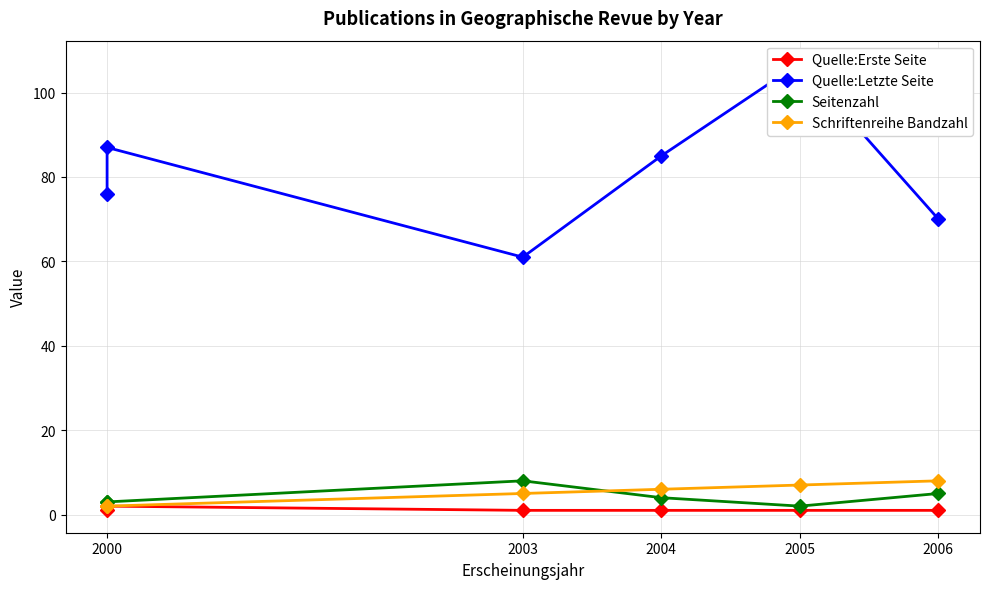

Count the Seitenzahl values in the range 3 to 5.

4